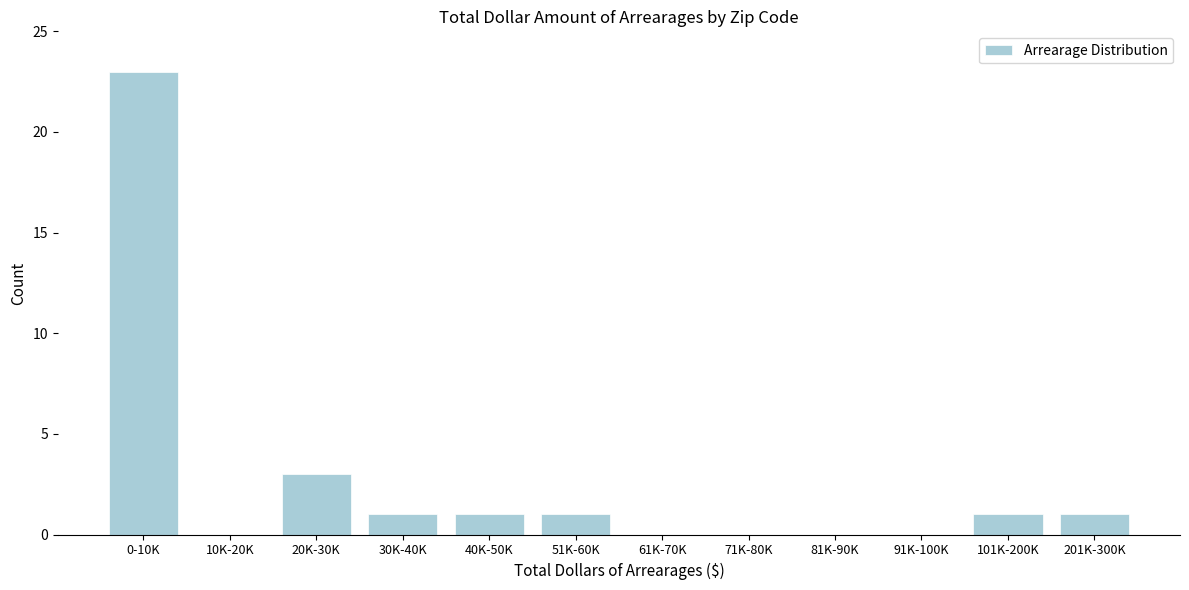

Reading right to left, transcribe all the data shown in this chart.

201K-300K=1	101K-200K=1	91K-100K=0	81K-90K=0	71K-80K=0	61K-70K=0	51K-60K=1	40K-50K=1	30K-40K=1	20K-30K=3	10K-20K=0	0-10K=23